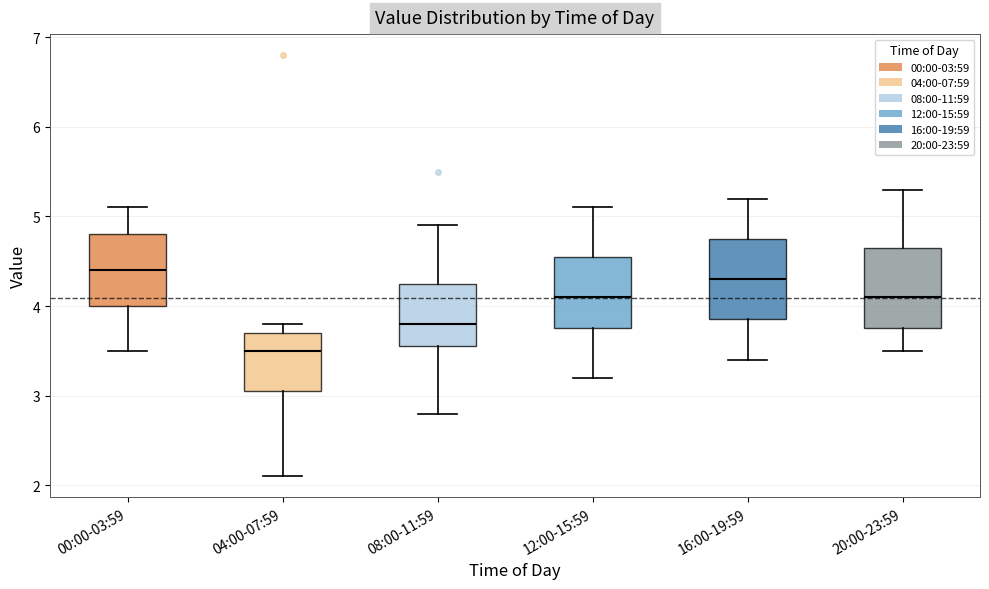

Where is the upper edge of the box for 12:00-15:59 on the y-axis? The values are not printed on the chart, so give them approximately, as read against the axis.

4.6